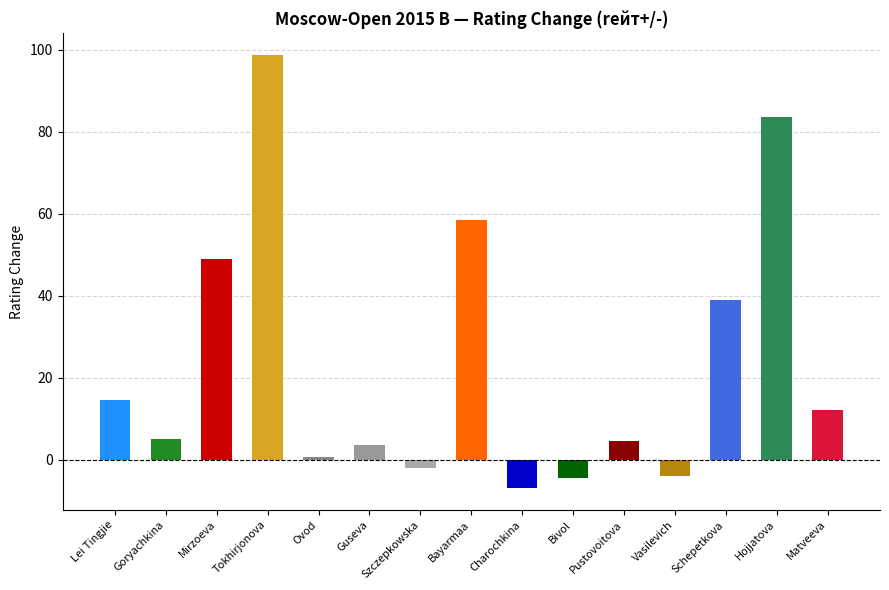

What is the greatest value displayed?

98.8